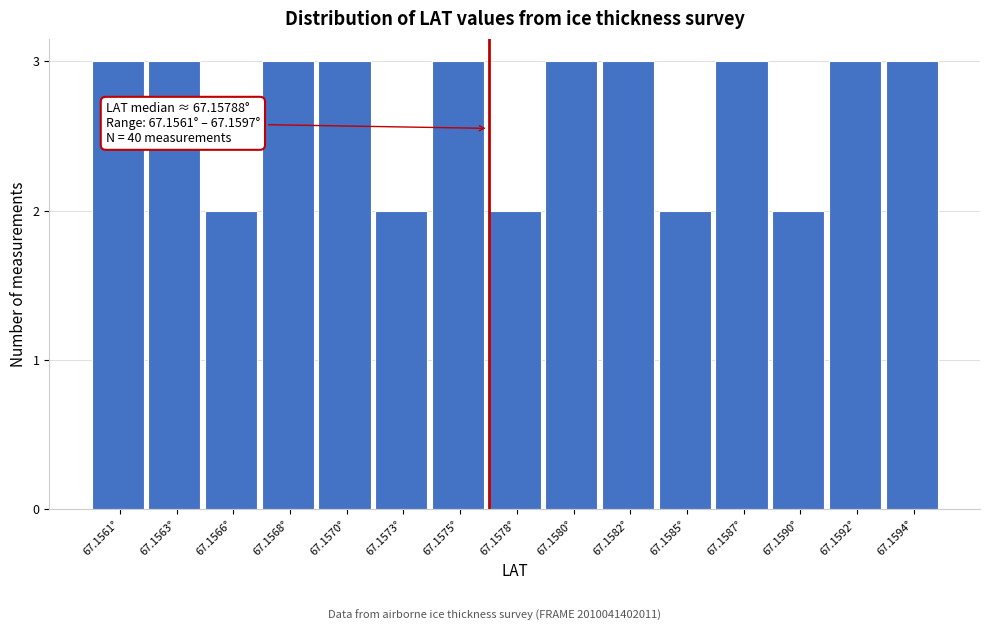

Reading left to right, transcribe all the data shown in this chart.

3	3	2	3	3	2	3	2	3	3	2	3	2	3	3